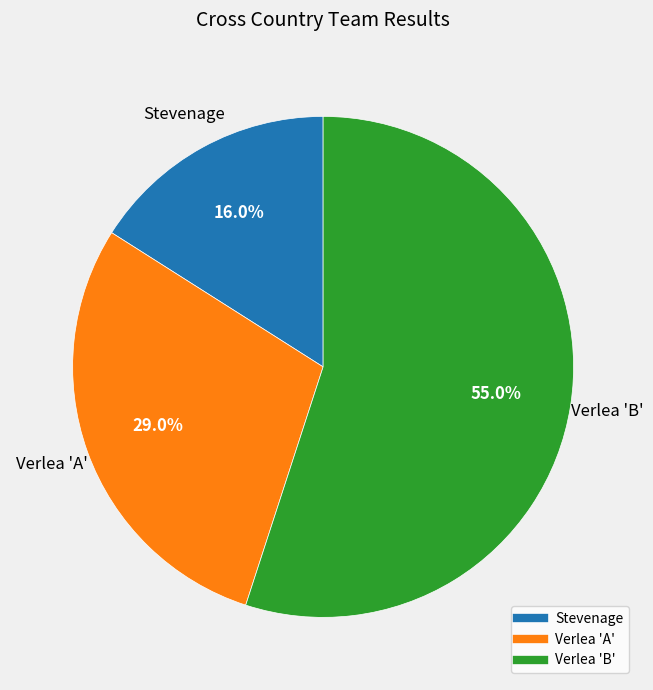

Which has a higher value, Stevenage or Verlea 'B'?

Verlea 'B'